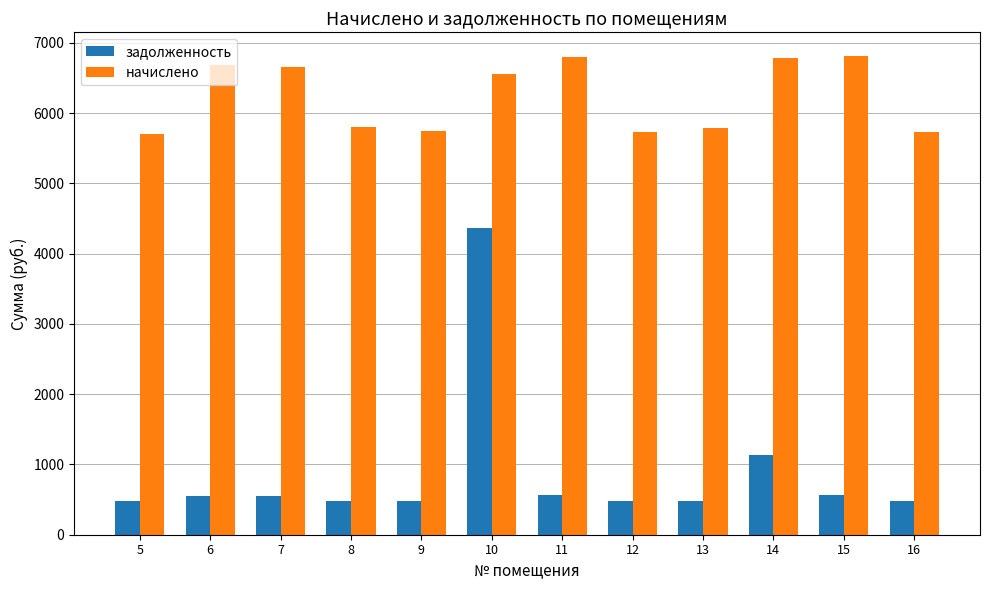

Which series has the largest range (max minus min)?

задолженность